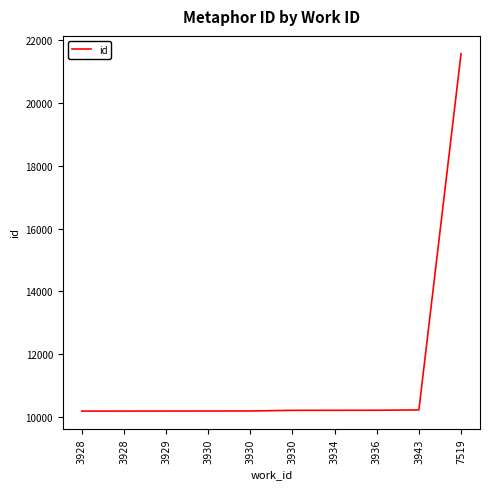

Does the chart have visible grid lines?

No